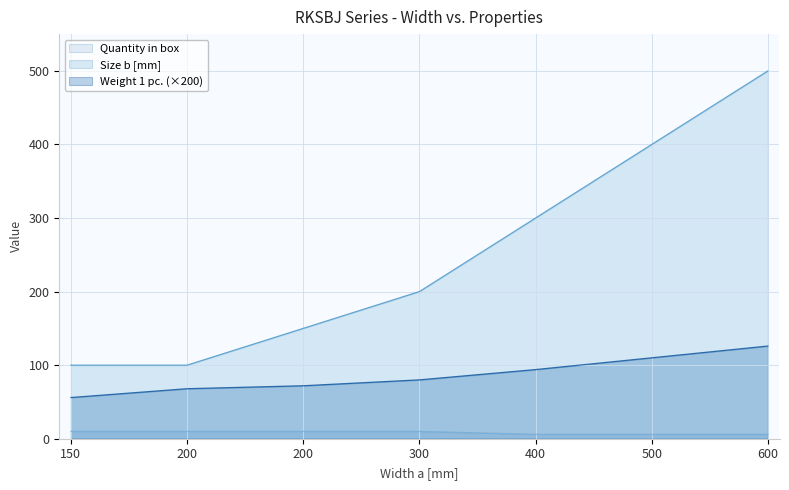

True or false: Weight 1 pc. has more than 2 interior local peaks.

False